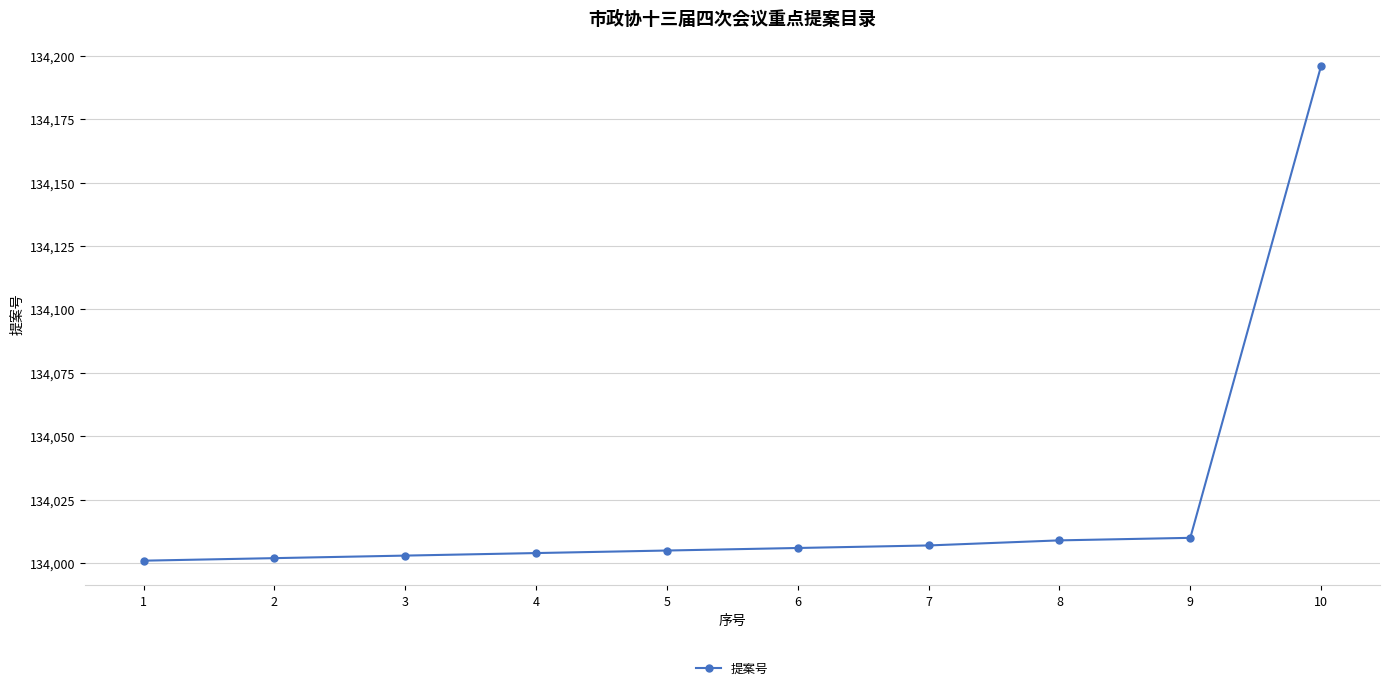

Approximately how many times larger is the value at 6 compared to 1?

1.0